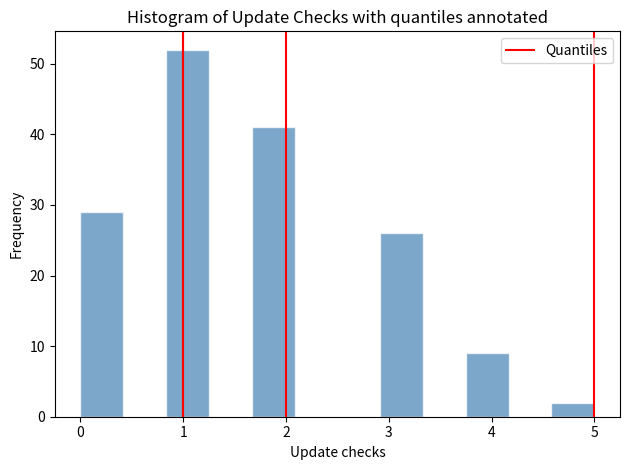

Reading left to right, transcribe this chart: for each bar, give the range it covers on the x-axis and its height. Neither the bar edges nor the heights are printed on the chart, so give them approximately, as read against the axes.

0.0 to 0.4: 29
0.4 to 0.8: 0
0.8 to 1.3: 52
1.3 to 1.7: 0
1.7 to 2.1: 41
2.1 to 2.5: 0
2.5 to 2.9: 0
2.9 to 3.3: 26
3.3 to 3.8: 0
3.8 to 4.2: 9
4.2 to 4.6: 0
4.6 to 5.0: 2